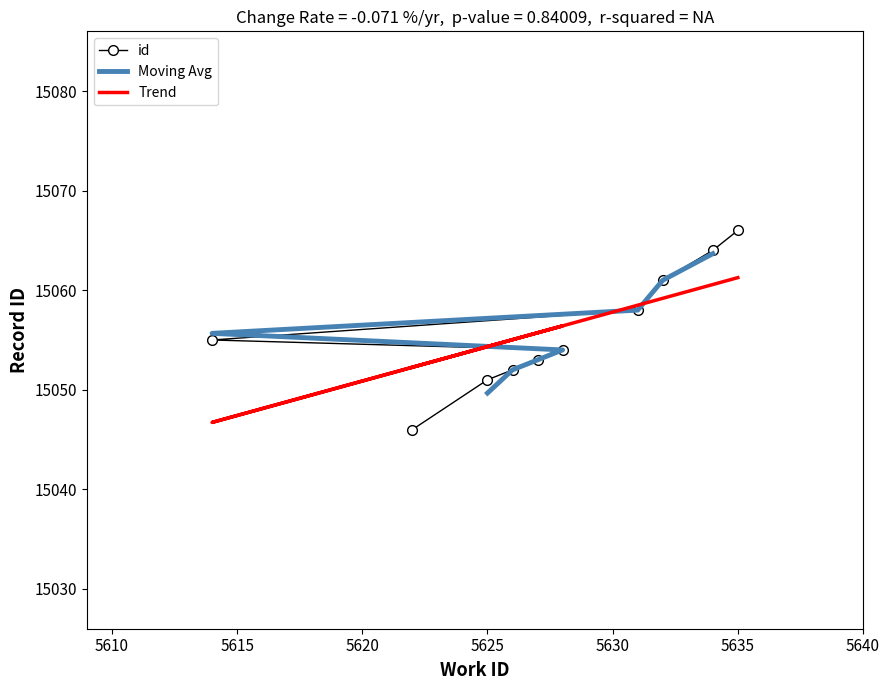

What is the difference between the maximum and minimum values?

20